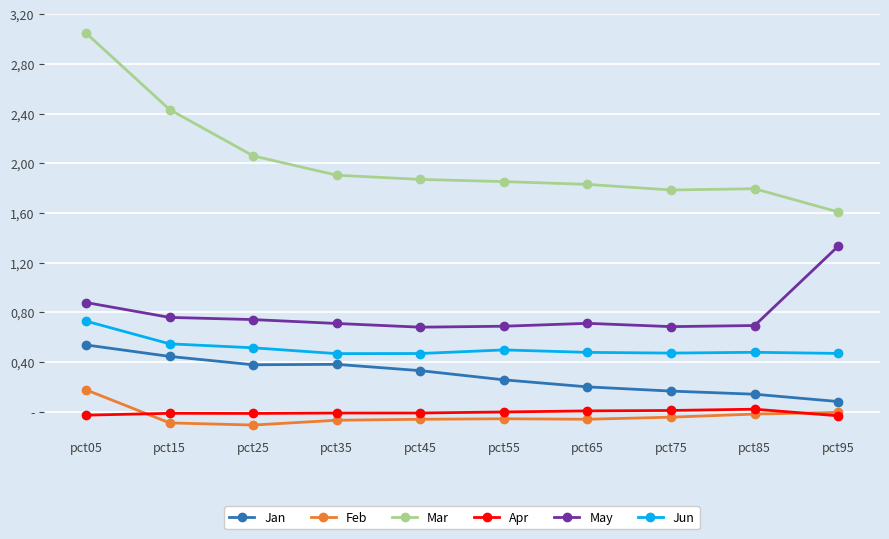

What are all the series names shown in the legend?

Jan, Feb, Mar, Apr, May, Jun